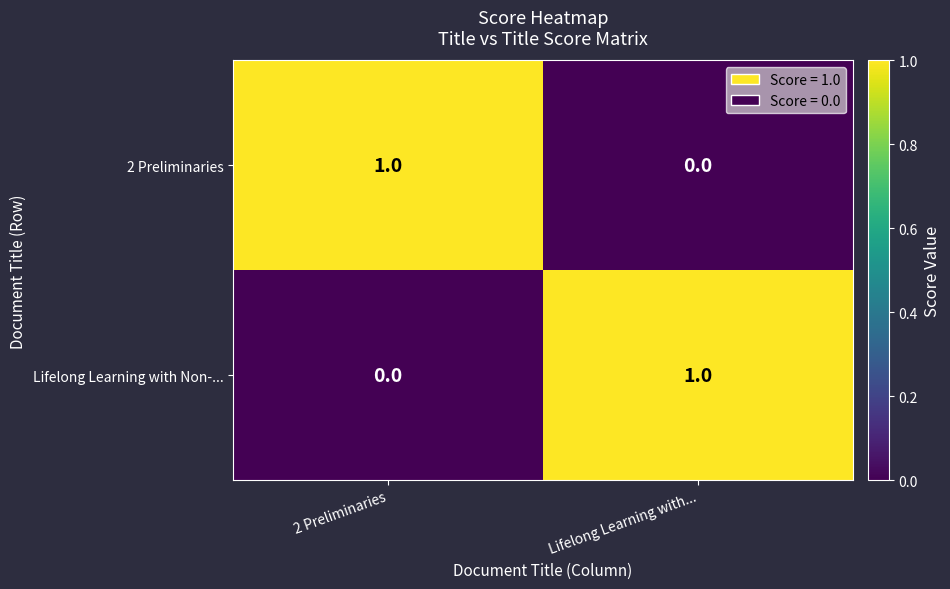

List the labels in order of Lifelong Learning with Non-... value, largest first.

Lifelong Learning with..., 2 Preliminaries